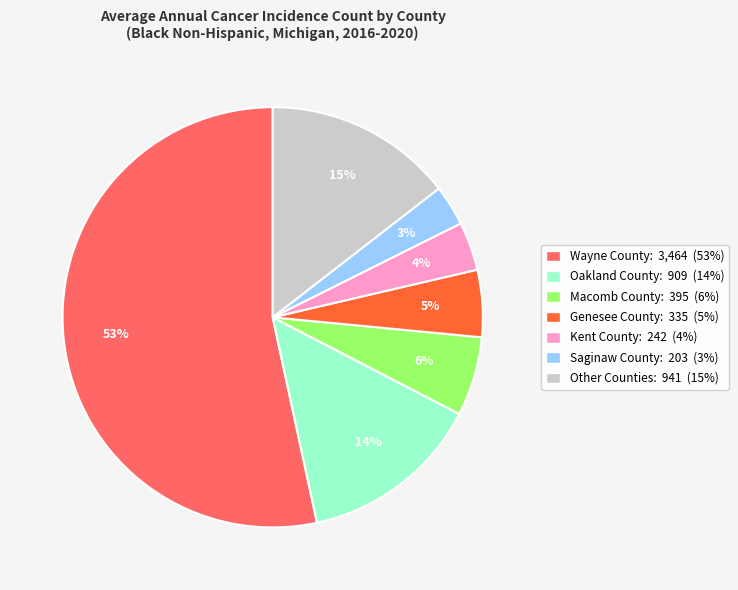

To the nearest percent, what is the difference between the largest and smallest slice percentages?

50%